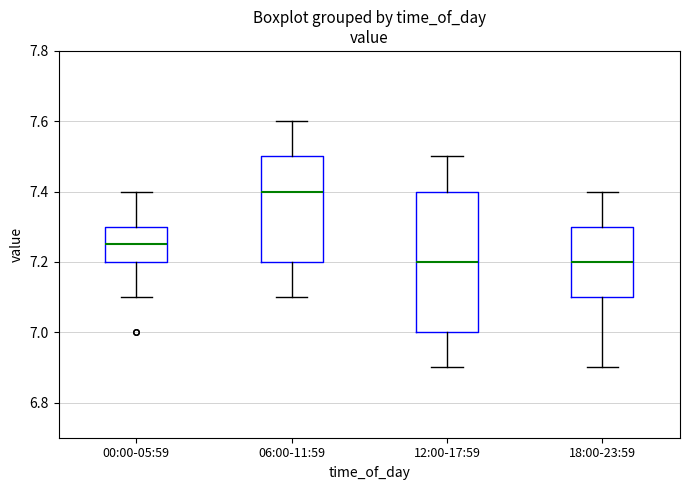

Reading left to right, read every box against the y-axis: the position of its median line, the range the box covers, and the ends of its whiskers. The values are not printed on the chart, so give them approximately, as read against the axis.

00:00-05:59: median 7.26, box 7.20 to 7.30, whiskers 7.10 to 7.40
06:00-11:59: median 7.40, box 7.20 to 7.50, whiskers 7.10 to 7.60
12:00-17:59: median 7.20, box 7.00 to 7.40, whiskers 6.90 to 7.50
18:00-23:59: median 7.20, box 7.10 to 7.30, whiskers 6.90 to 7.40